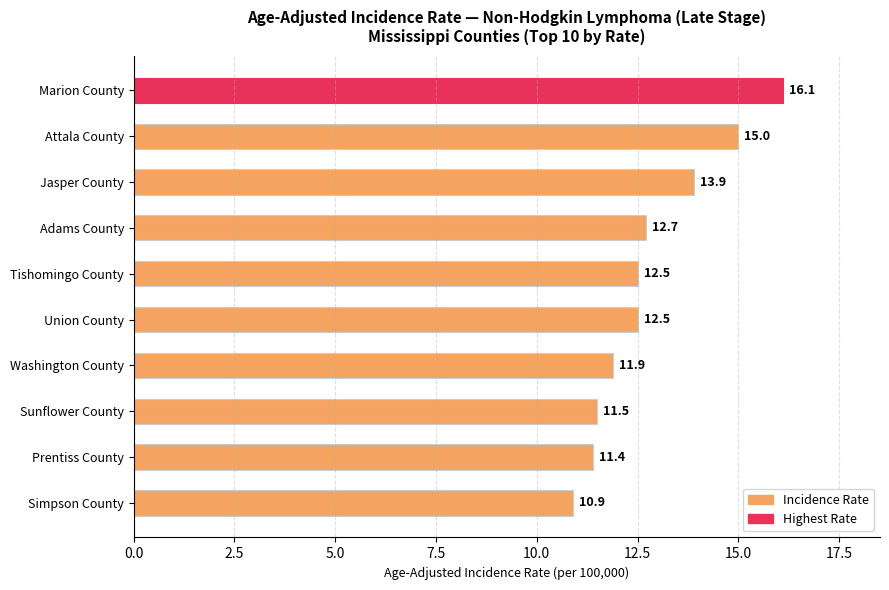

What is the difference between the maximum and second lowest values?

4.7